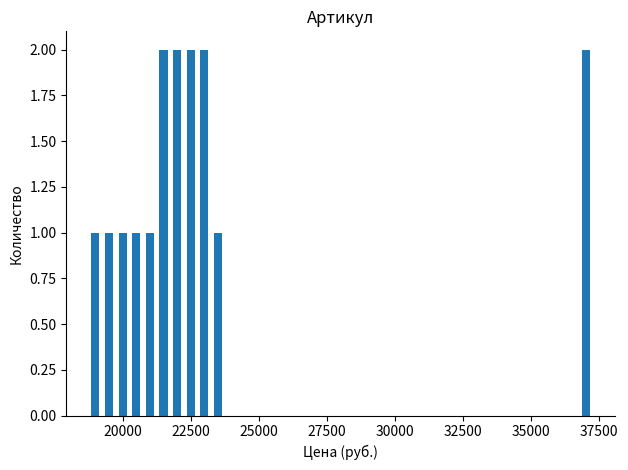

What is the value of the 11th bar from the left?

2